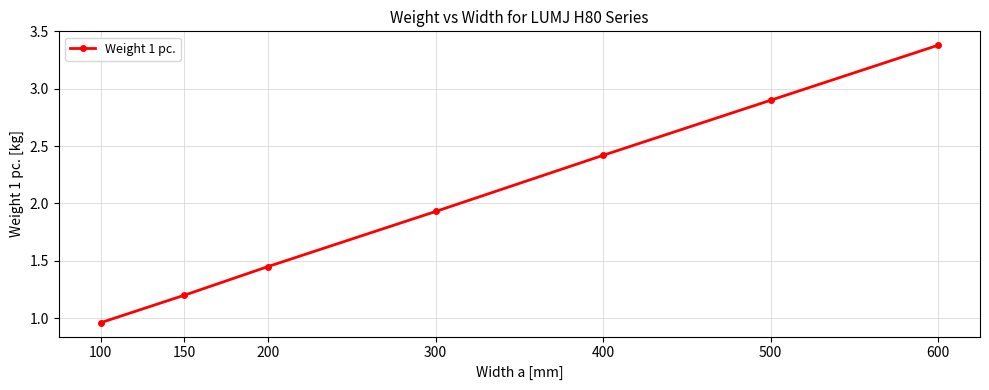

True or false: there are more than 1 points higher than both neighbors.

False